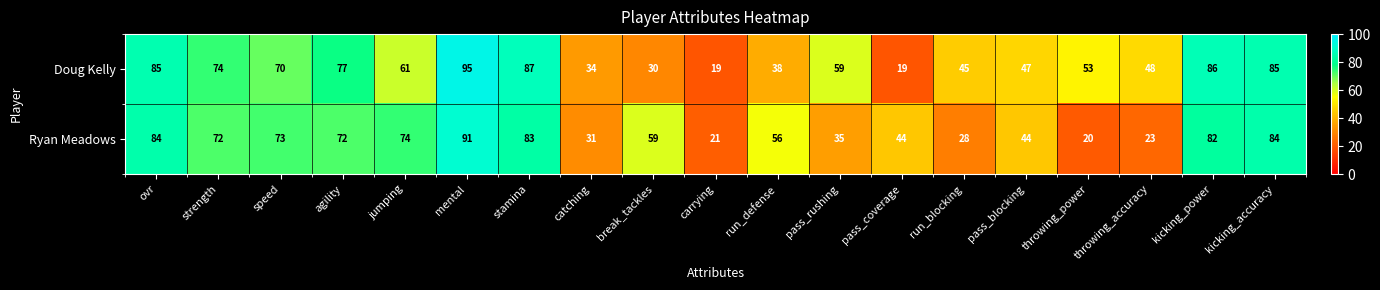

At which label is Doug Kelly closest to 57?

pass_rushing